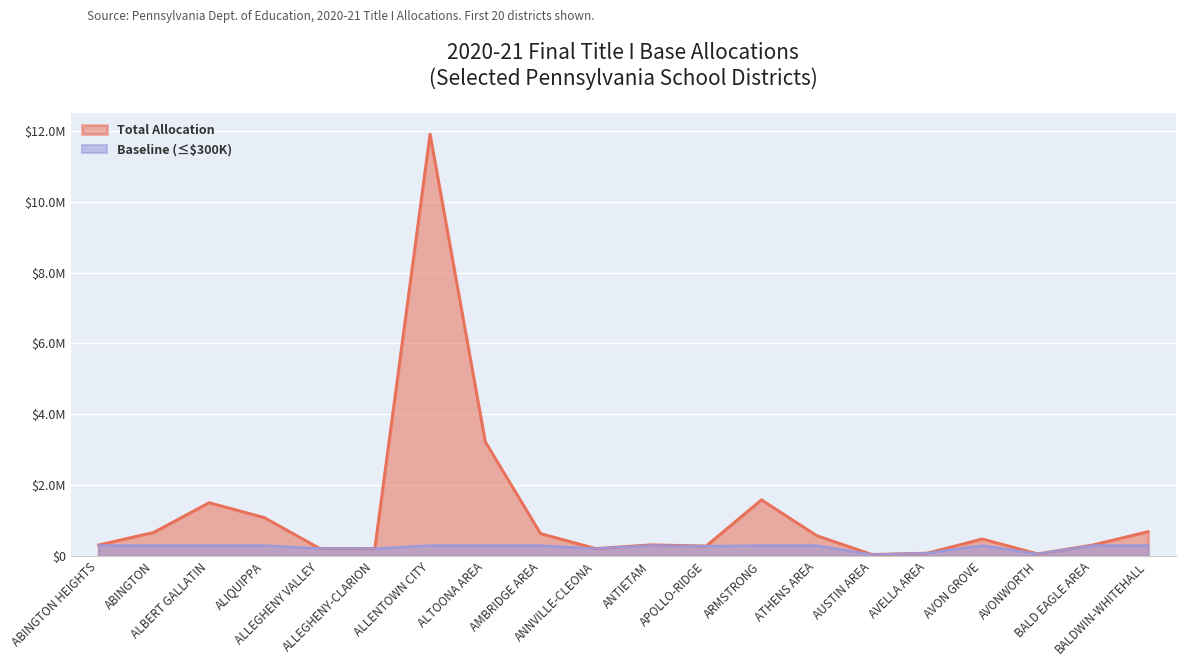

The value at APOLLO-RIDGE is 95296. True or false?

False